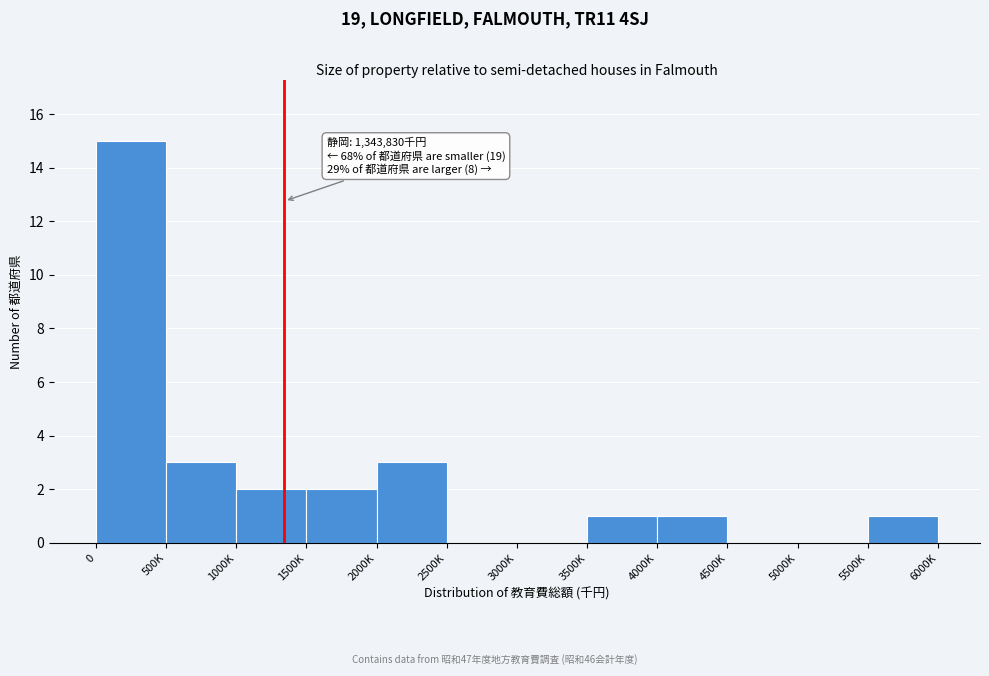

Reading left to right, list all the values displayed in this chart.

0=15	500K=3	1000K=2	1500K=2	2000K=3	2500K=0	3000K=0	3500K=1	4000K=1	4500K=0	5000K=0	5500K=1